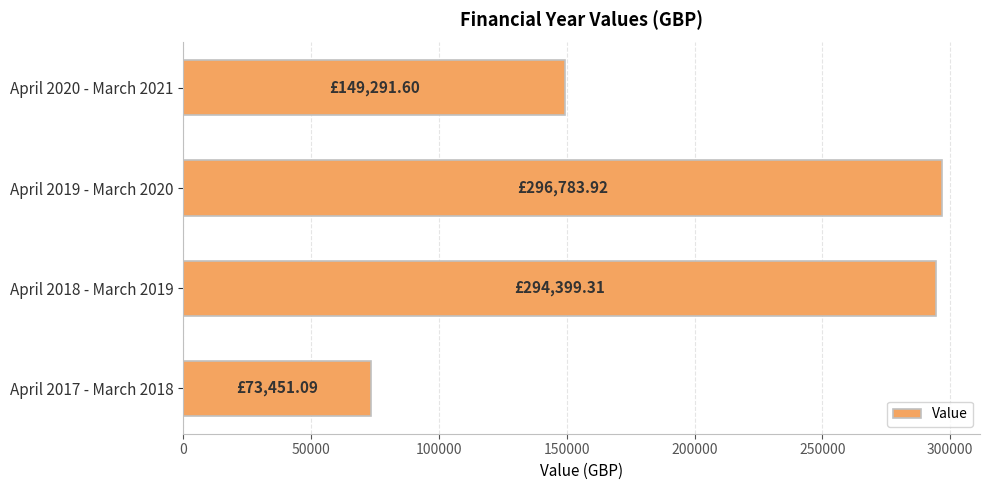

Does the chart contain stacked bars?

No